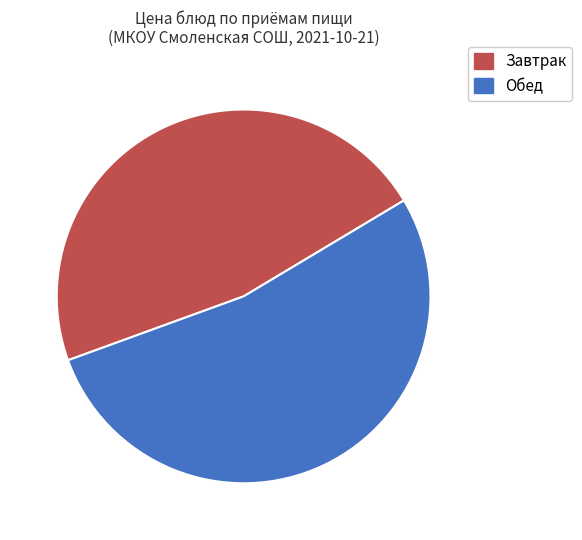

The Обед slice represents 53% of the pie. True or false?

True